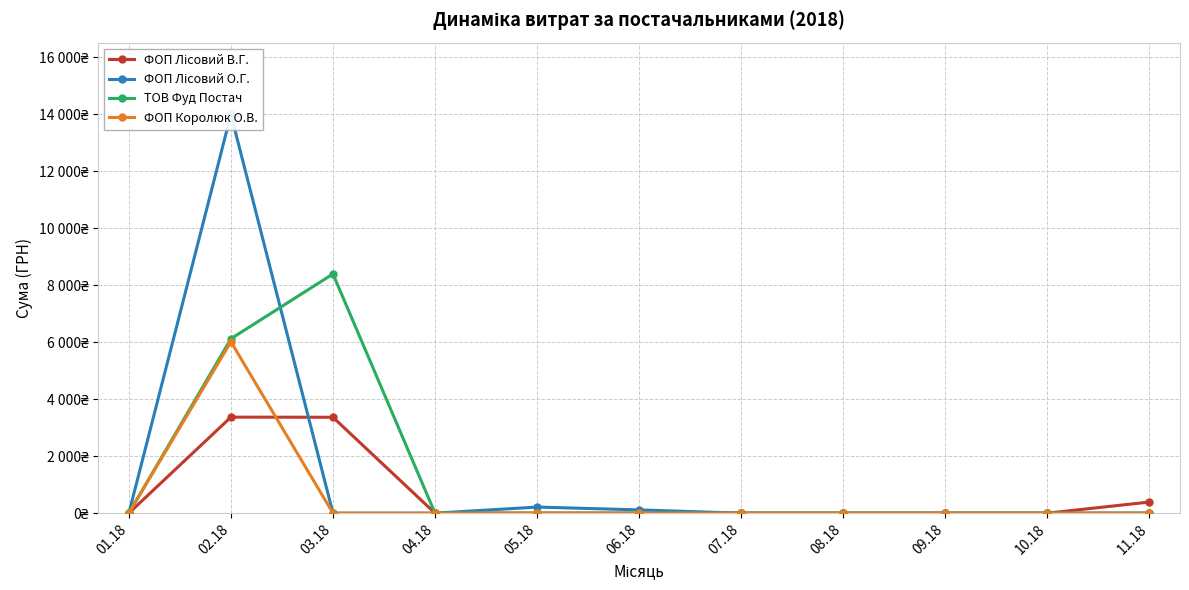

Rank the series by their maximum value, from lowest to highest.

ФОП Лісовий В.Г., ФОП Королюк О.В., ТОВ Фуд Постач, ФОП Лісовий О.Г.